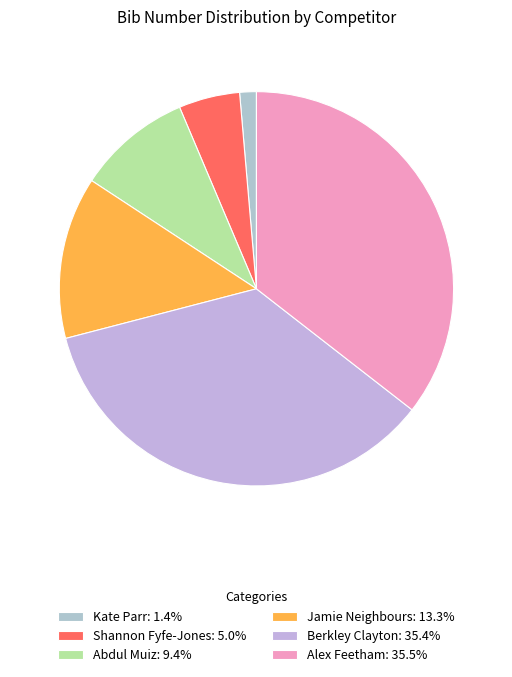

To the nearest percent, what portion does Kate Parr represent?

1%